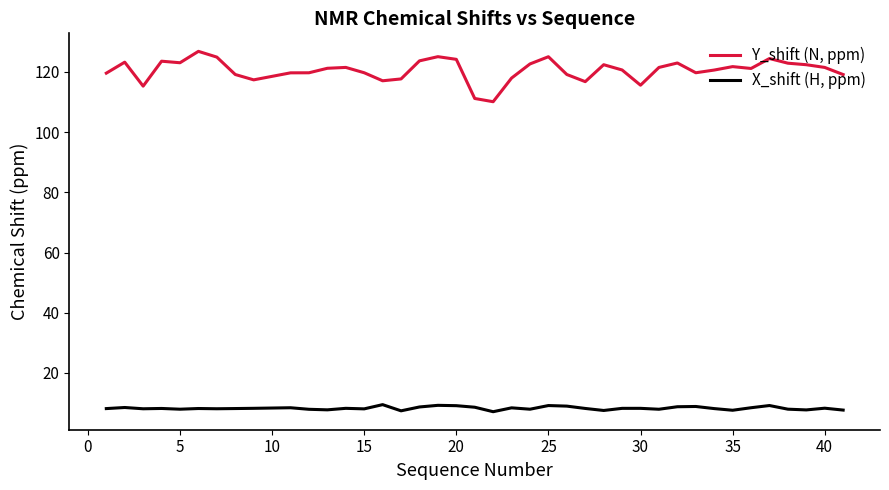

Which series has the largest range (max minus min)?

Y_shift (N, ppm)